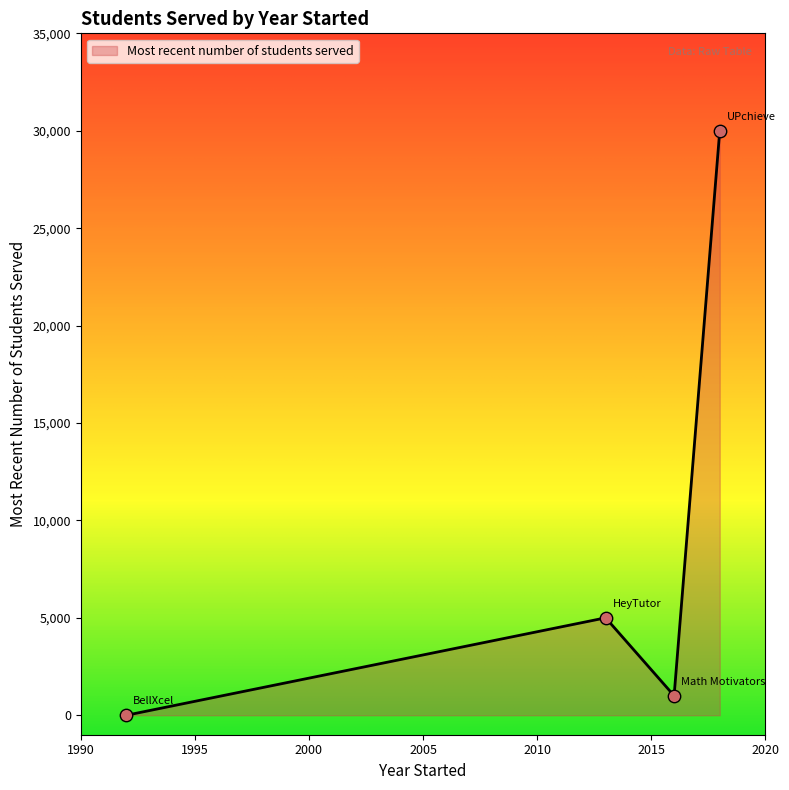

What is the difference between the maximum and minimum values?

30000